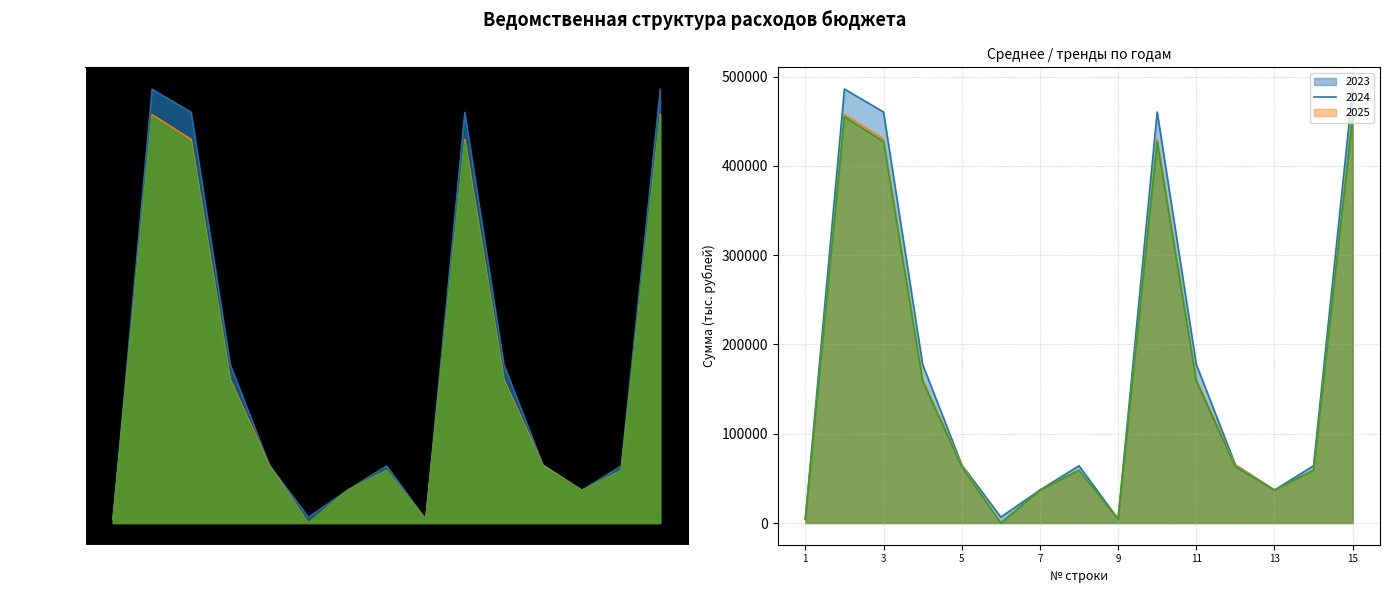

At 13, list the series in order from smallest to largest.

2023 (линия), 2024 (линия), 2025 (линия)